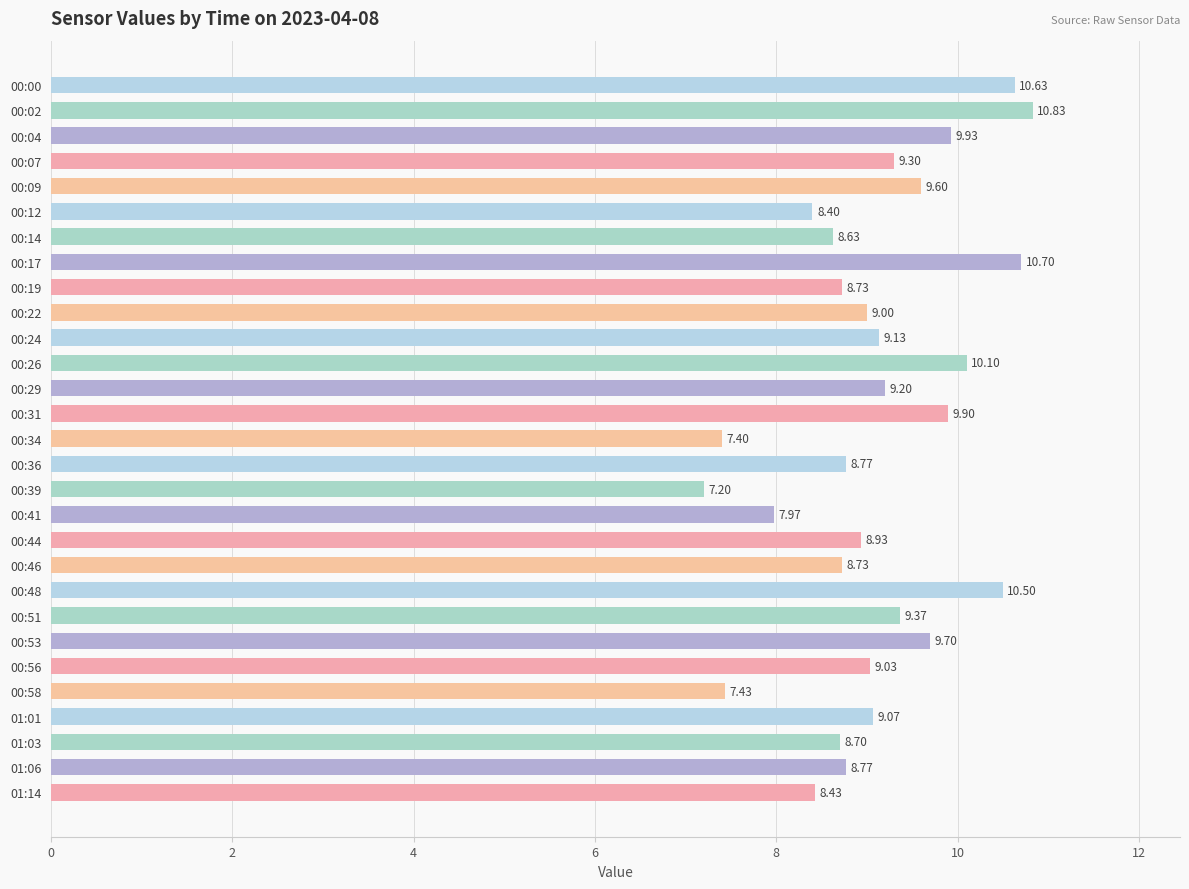

What is the change in value from 00:04 to 00:48?

+0.6